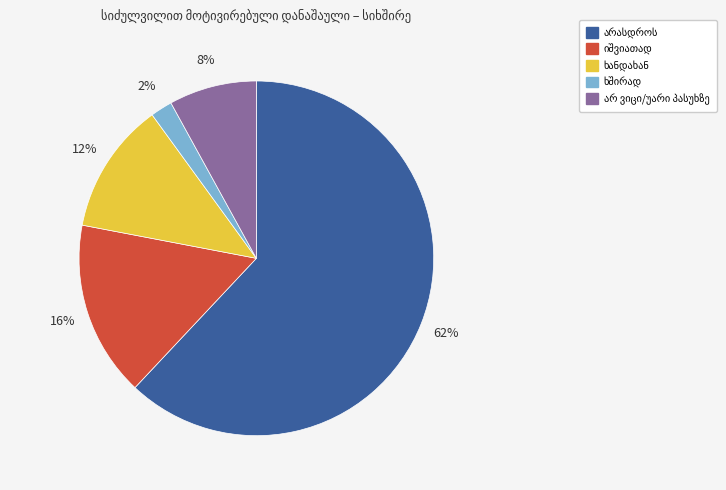

Is there any slice that represents more than half of the pie?

Yes